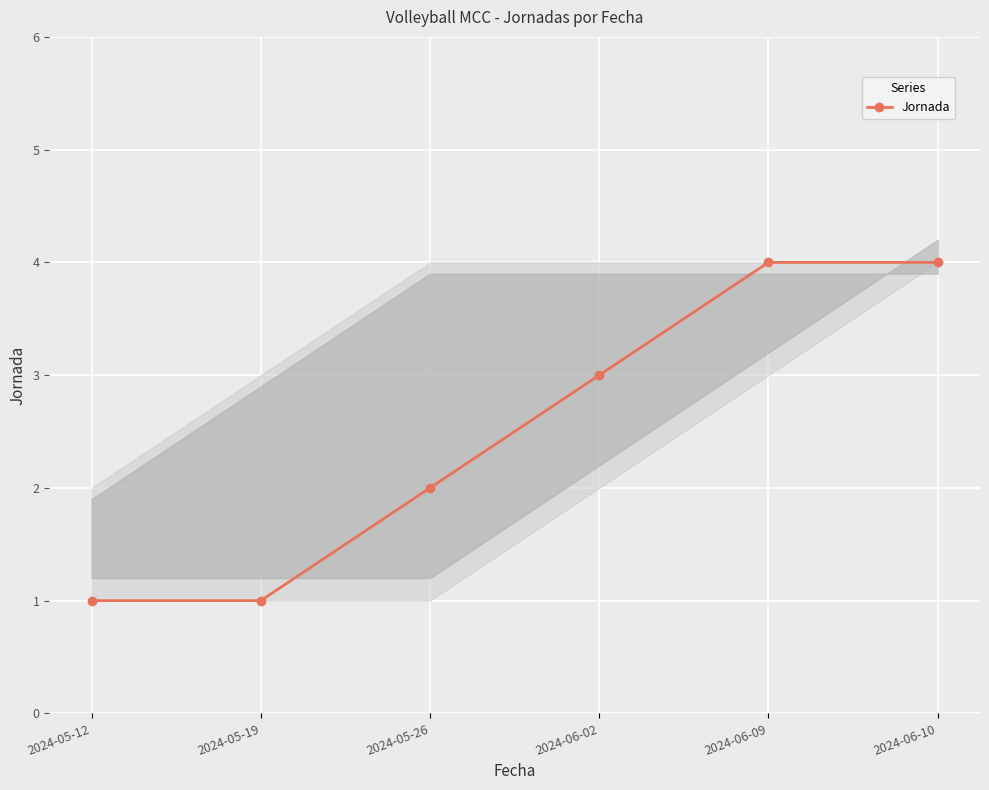

How many series are shown in this chart?

1